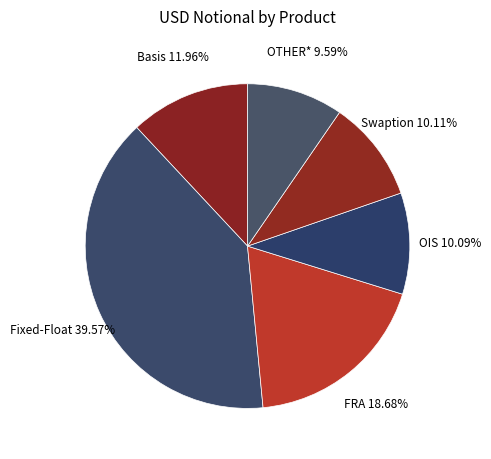

To the nearest percent, what is the average slice percentage?

17%